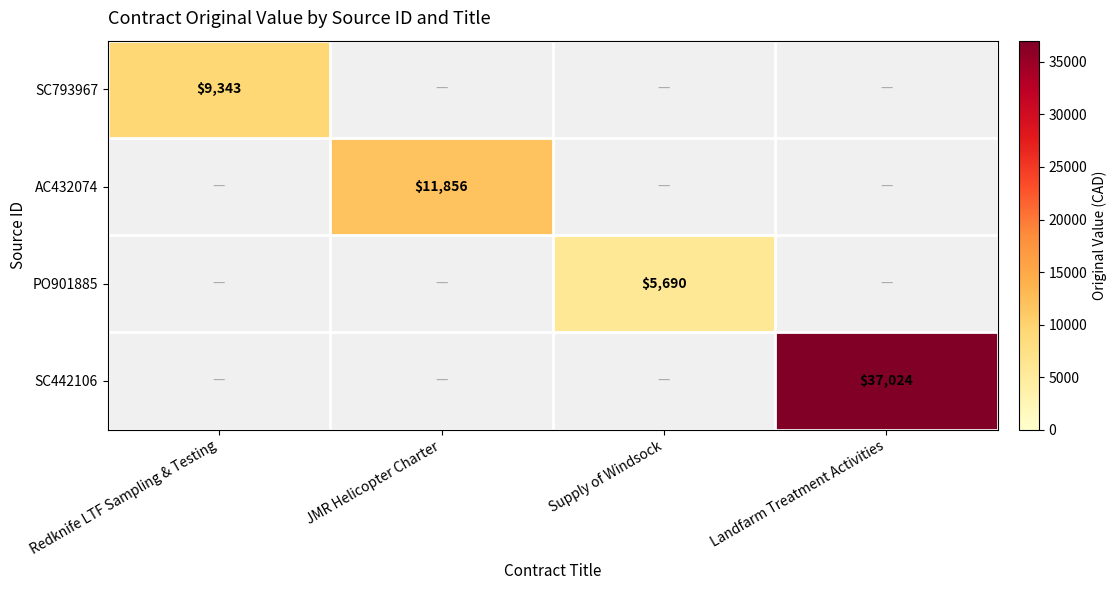

Which category has the highest value across all series?

Landfarm Treatment Activities